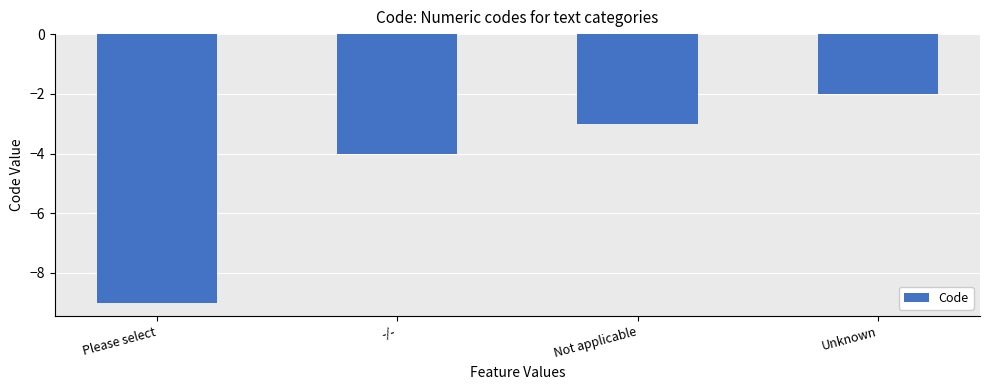

List the labels in order of value, largest first.

Unknown, Not applicable, -/-, Please select